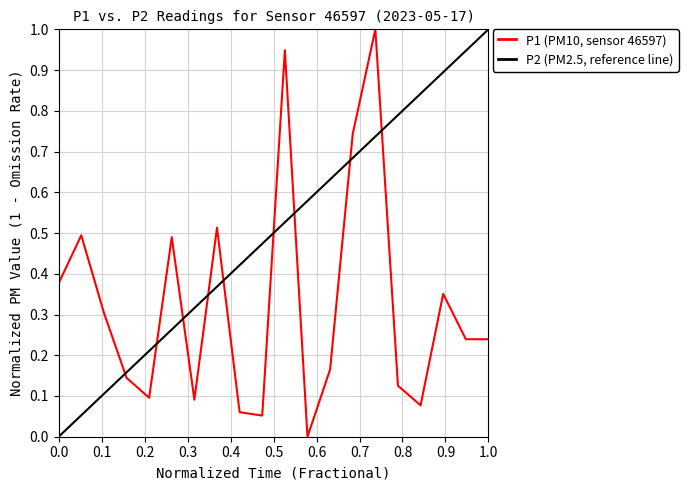

True or false: there are more than 1 points higher than both neighbors.

True